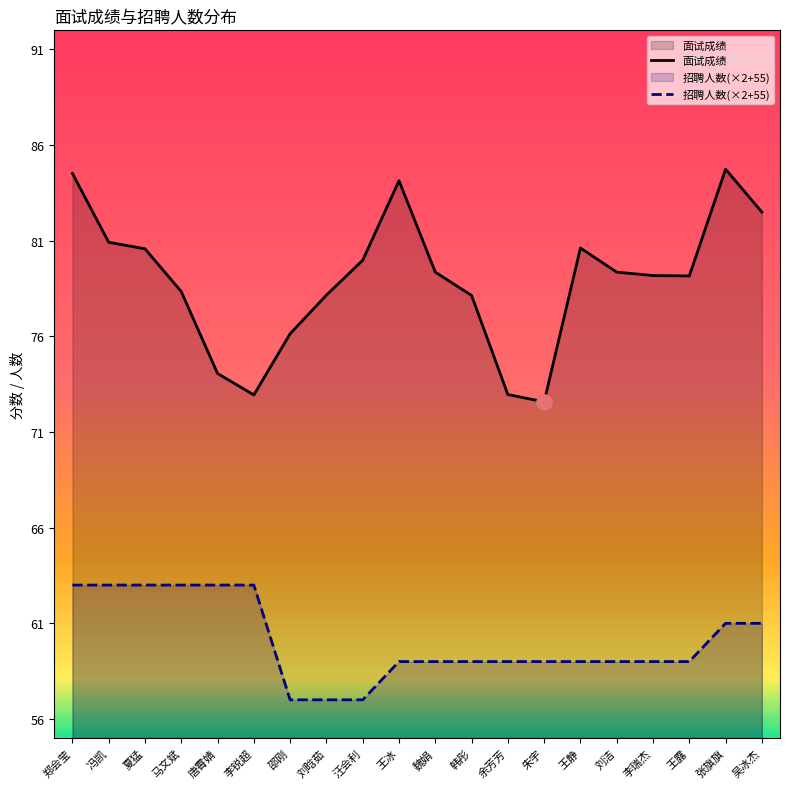

At which category is the sum across all series the highest?

郑会莹